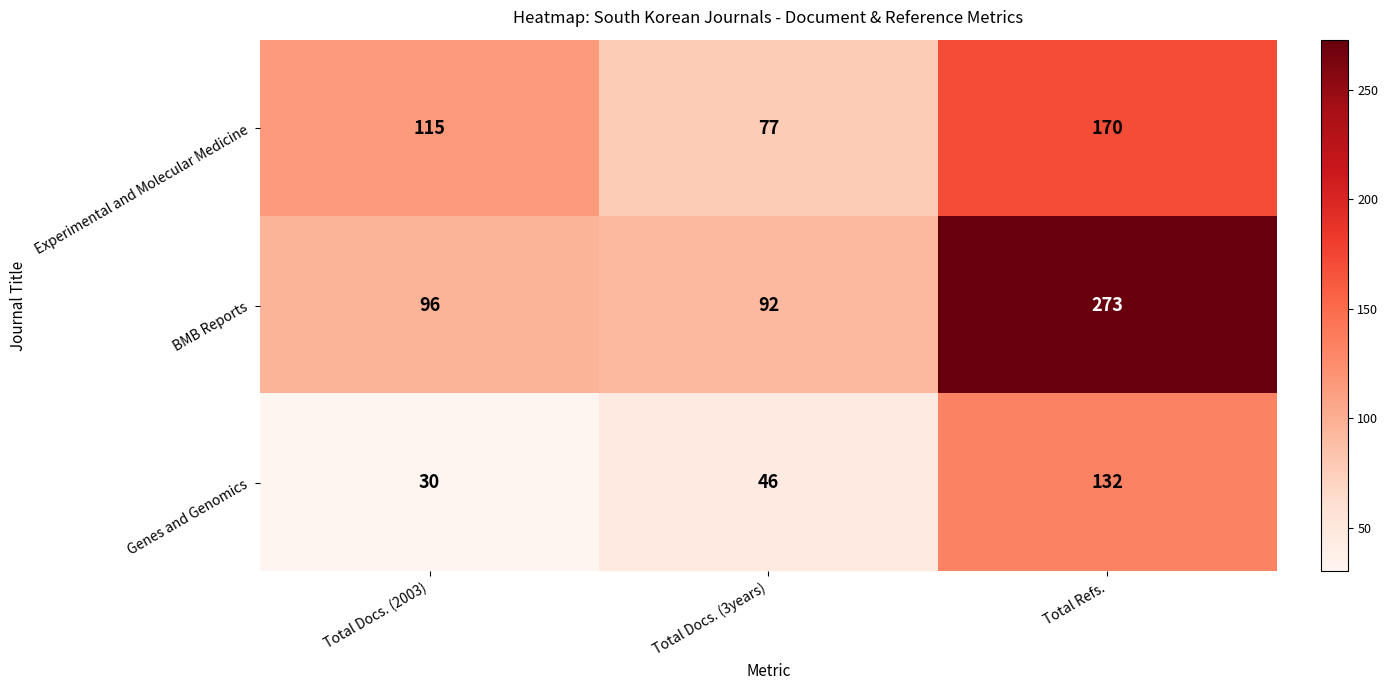

Where is BMB Reports nearest to the value 182?

Total Docs. (2003)